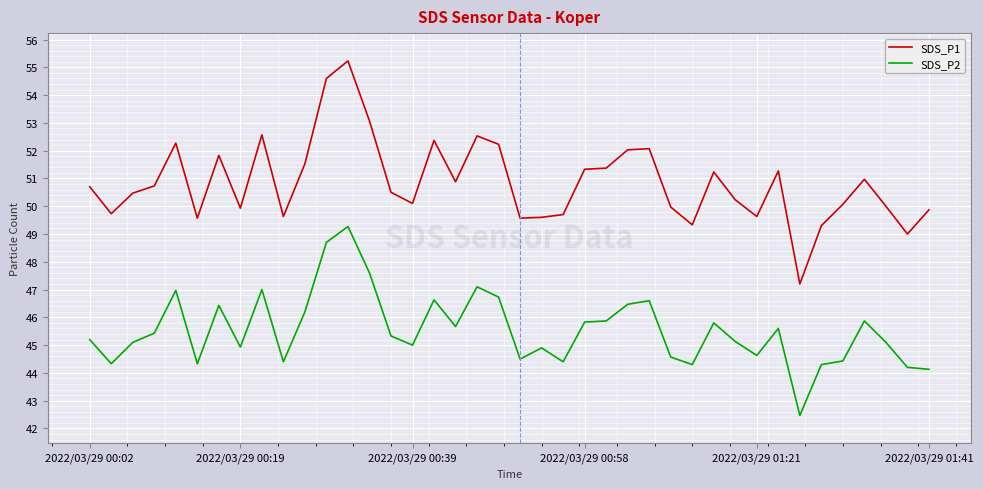

In SDS_P1, how many points are lower than both neighbors (excluding endpoints)?

11